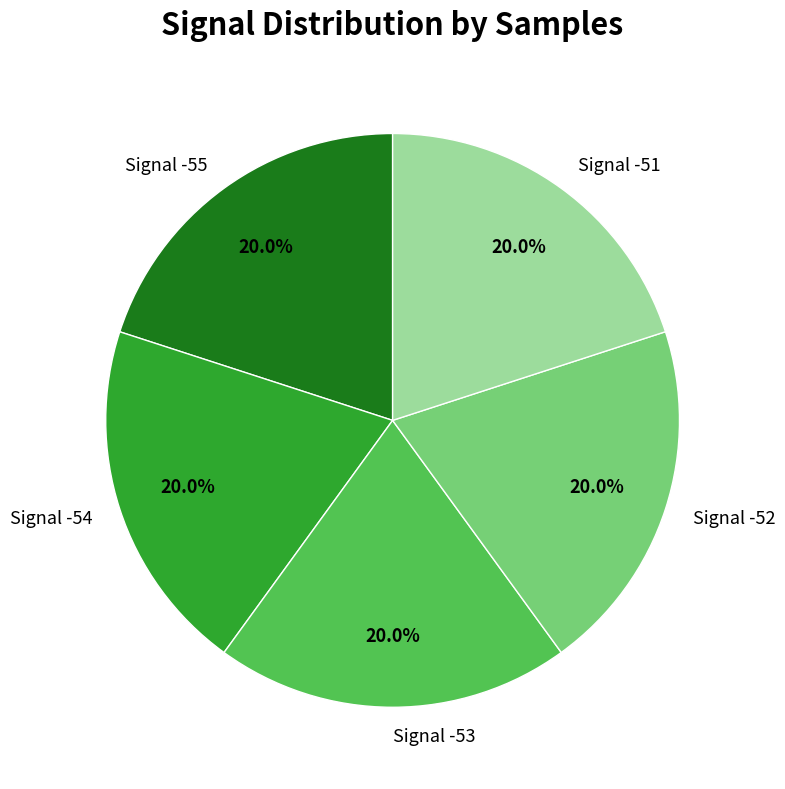

What is the ratio of the value at Signal -54 to the value at Signal -52?

1.0